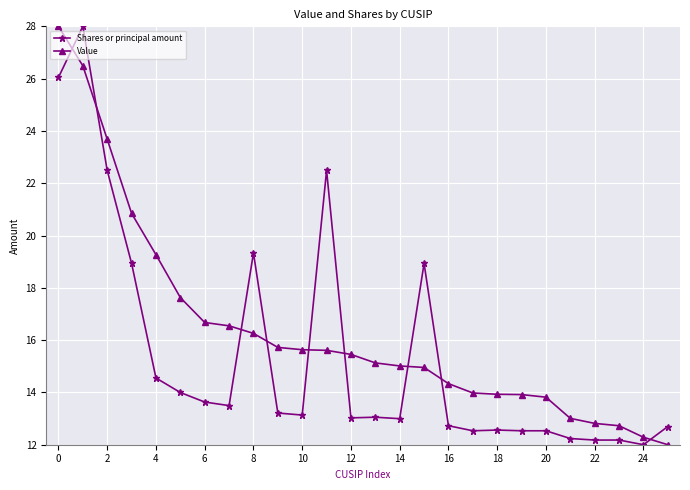

What is the value of the Shares or principal amount point at the 25th from the left?

12.0